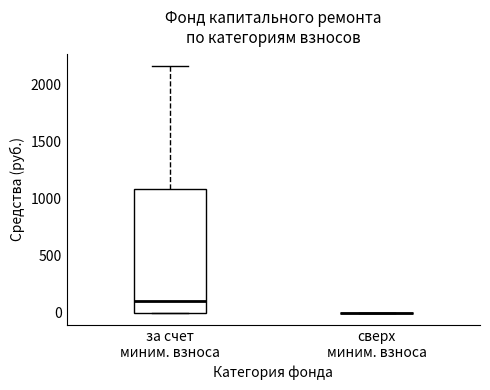

Comparing the boxes themselves (not the whiskers), which one is the tallest?

за счет миним. взноса